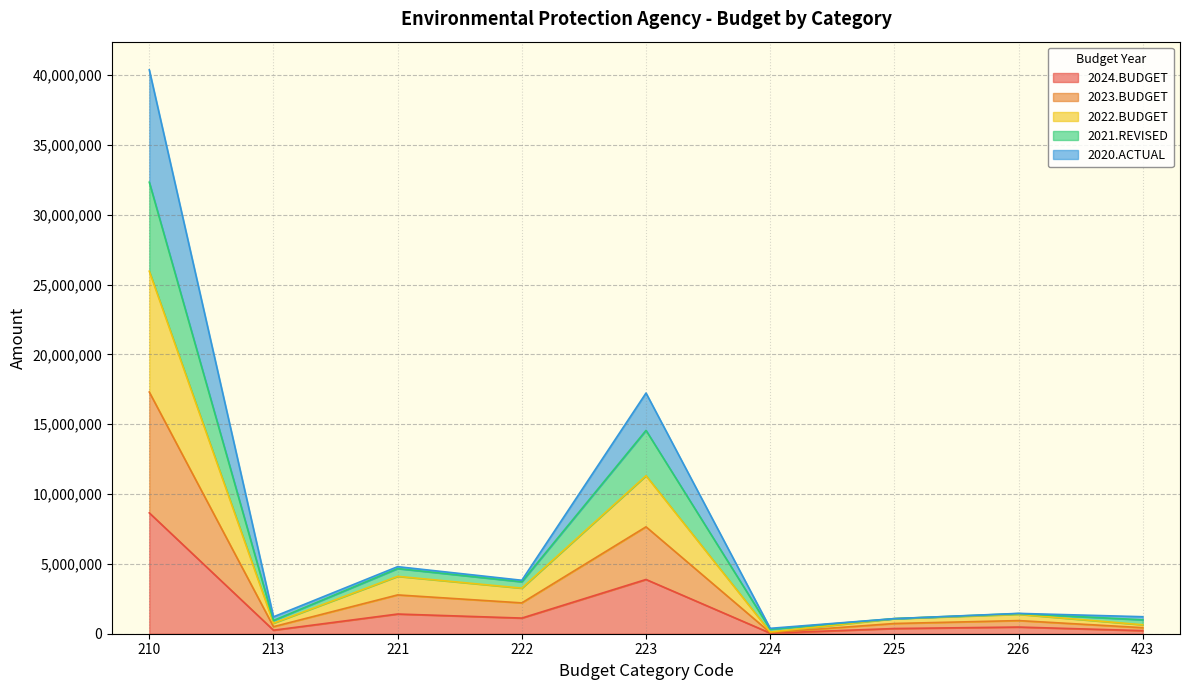

Does the chart have visible grid lines?

Yes